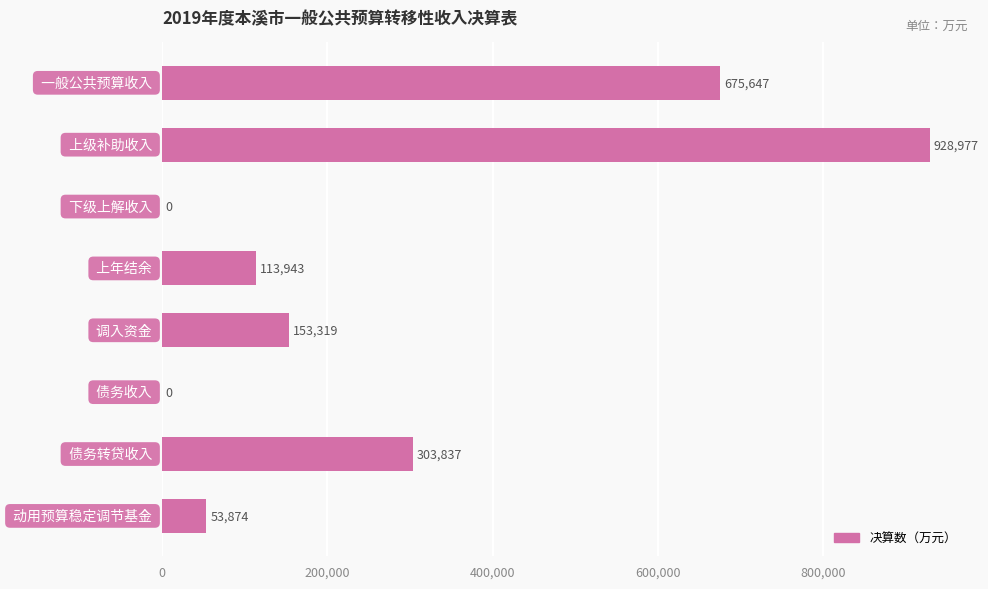

What is the sum of all values?

2229597